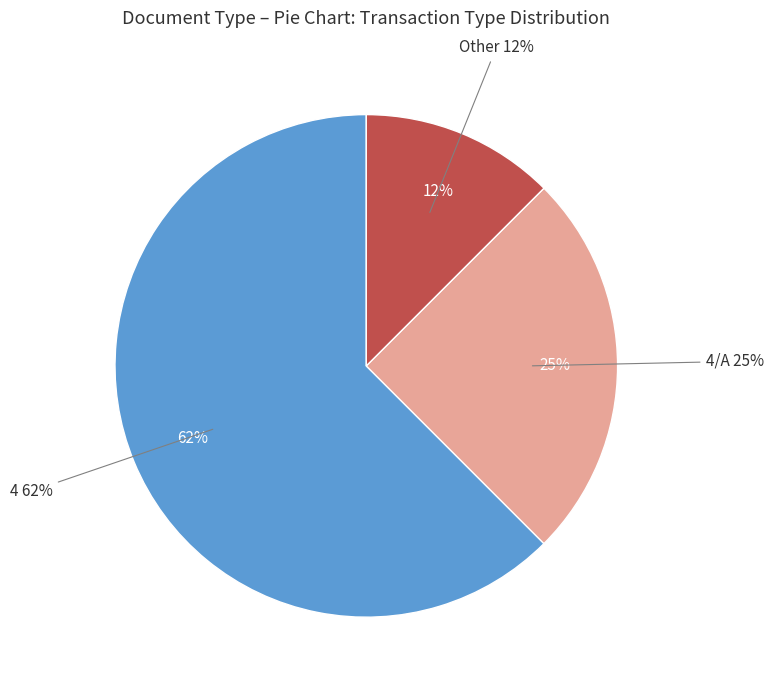

What percentage do 4 and Other together represent?

75.0%